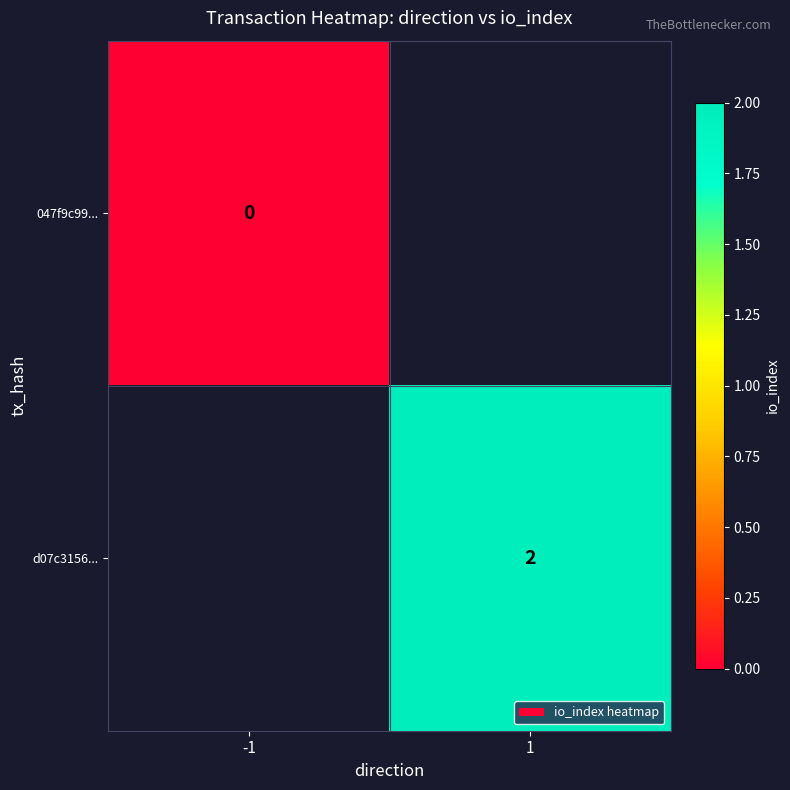

The d07c3156... series shows 2 at 1. True or false?

True